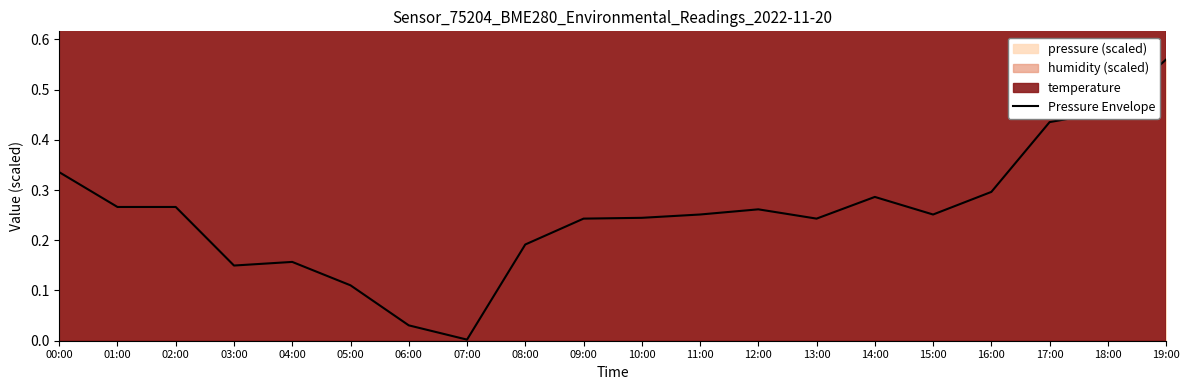

At which label does Pressure Envelope reach its minimum?

07:00